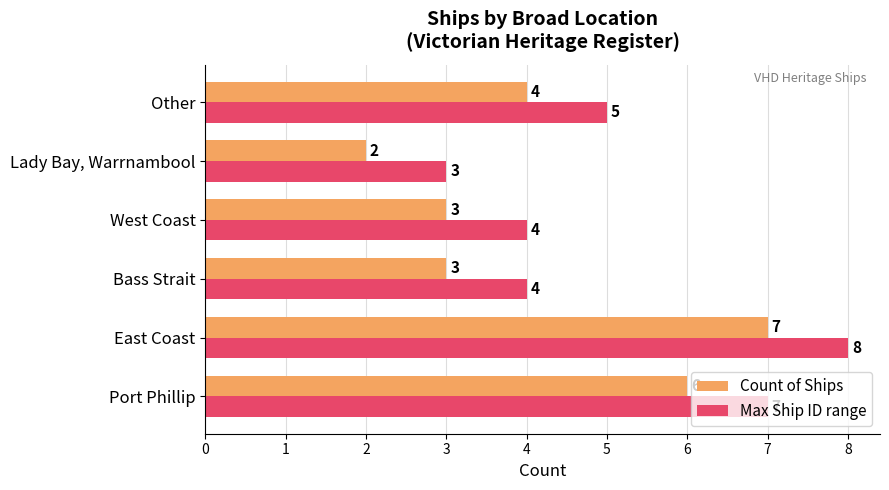

At which label is Max Ship ID range closest to 5?

Other